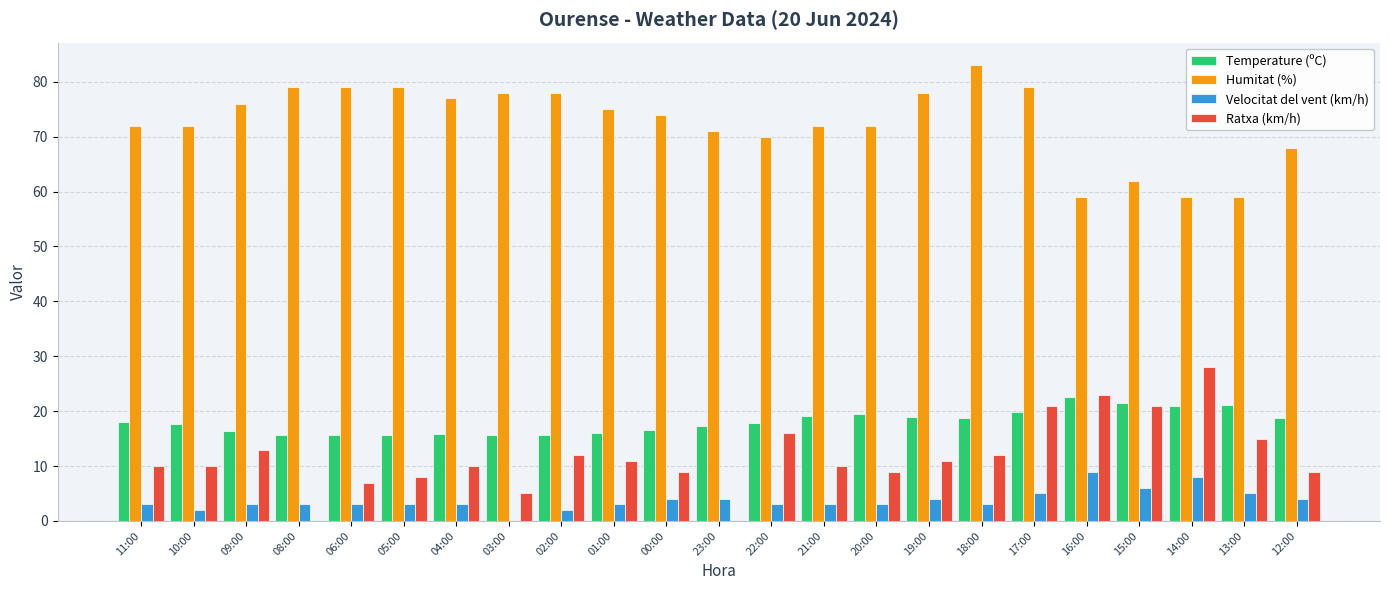

True or false: Ratxa (km/h) has a value of 28.0 at 14:00.

True